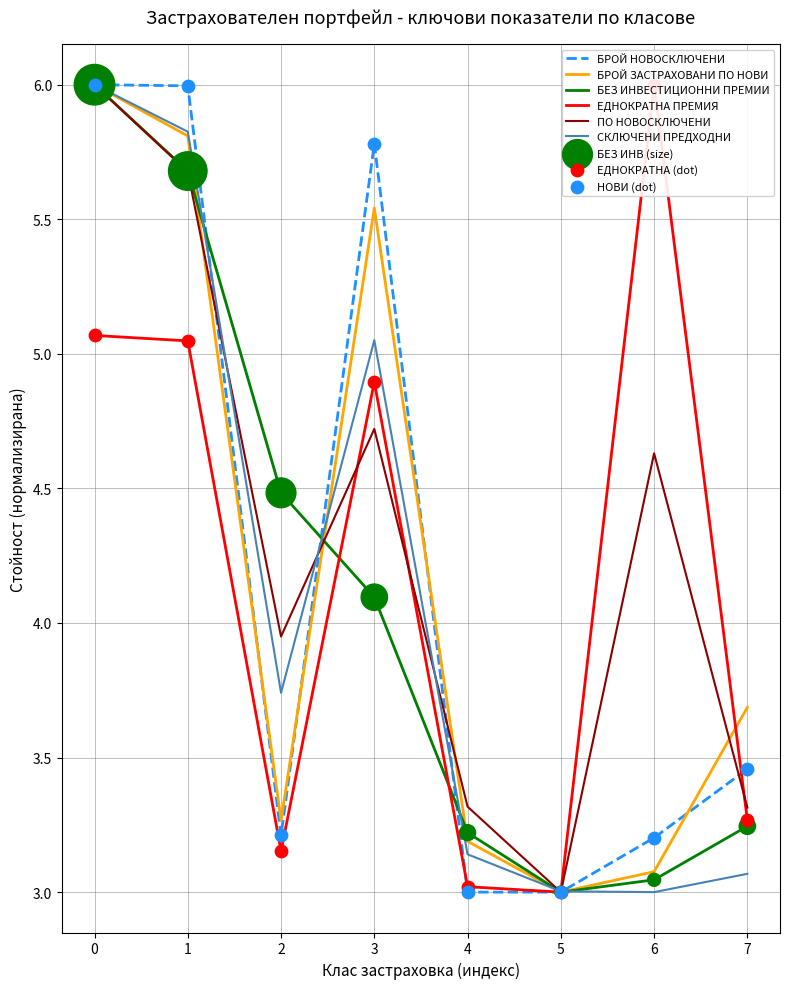

At how many categories does at least one series exceed 4?

5